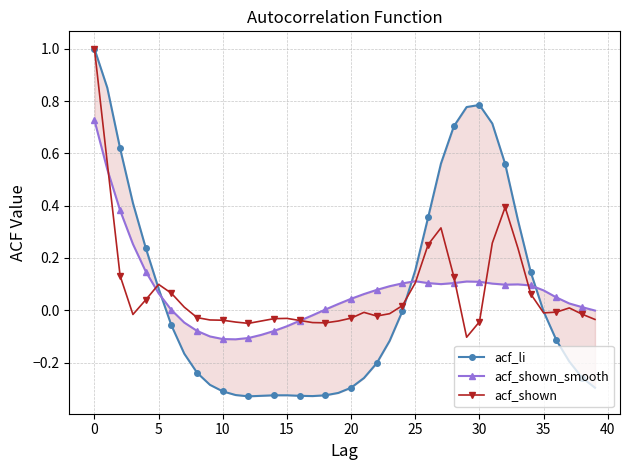

How many times do acf_shown and acf_shown_smooth cross each other?

7